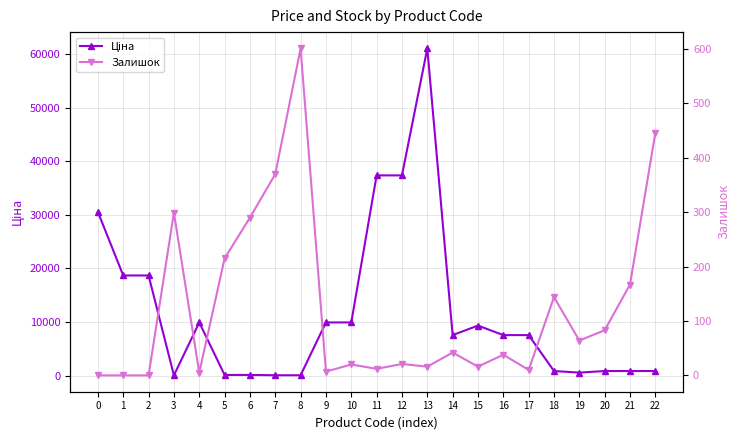

What is the maximum value shown in the chart?

61024.7